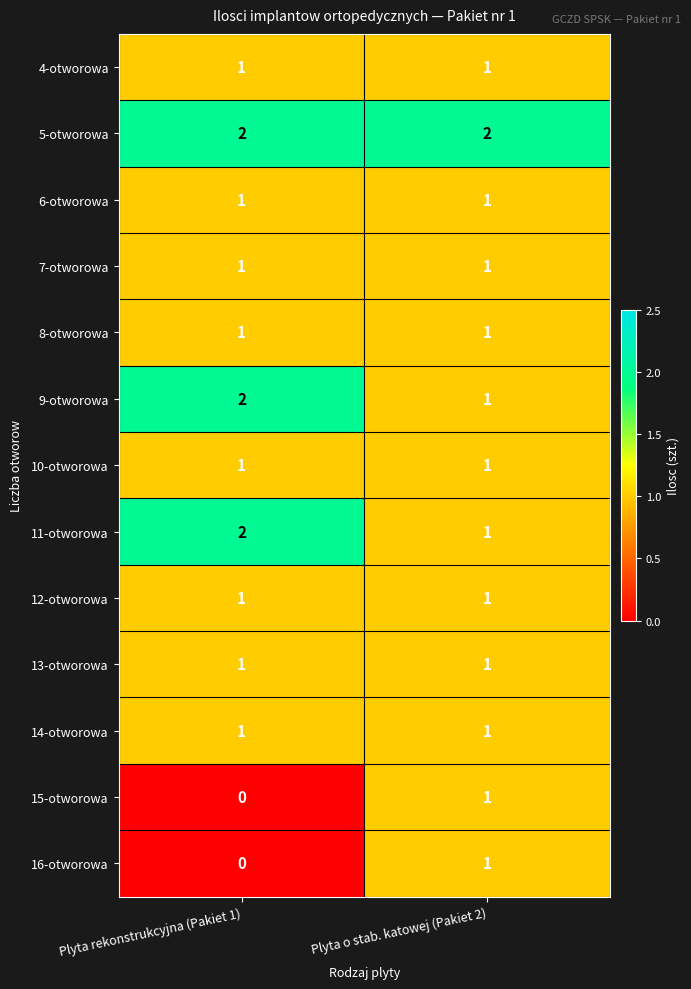

Is the value of 4-otworowa at Plyta o stab. katowej (Pakiet 2) greater than the value of 15-otworowa at Plyta rekonstrukcyjna (Pakiet 1)?

Yes